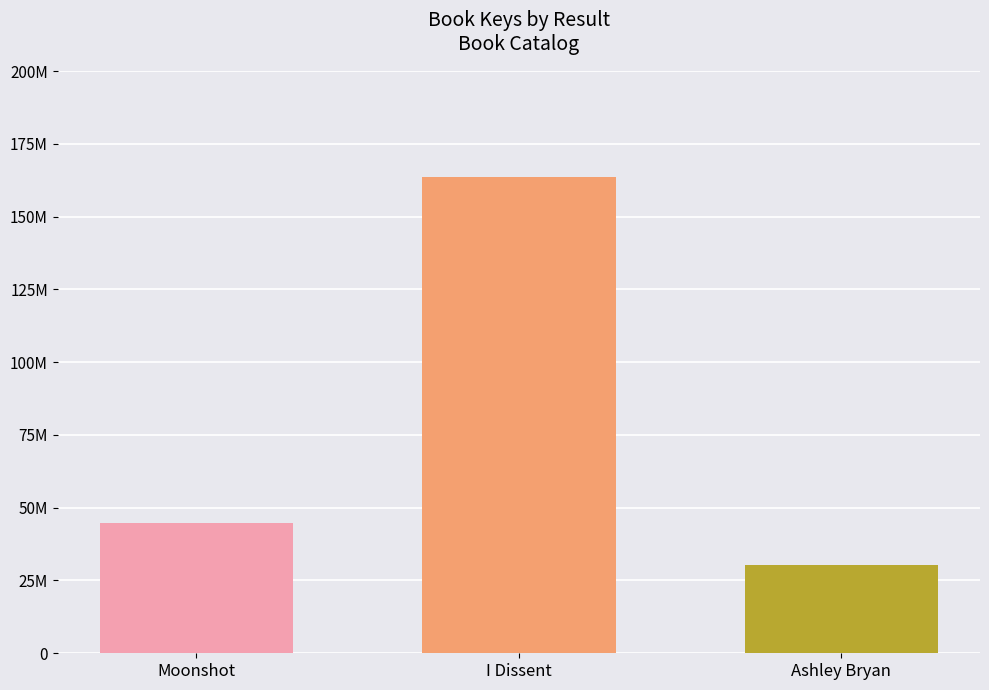

Does the chart contain any negative values?

No